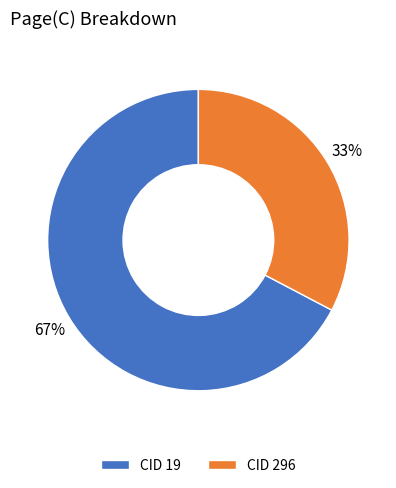

Do CID 19 and CID 296 together represent more than half of the pie?

Yes